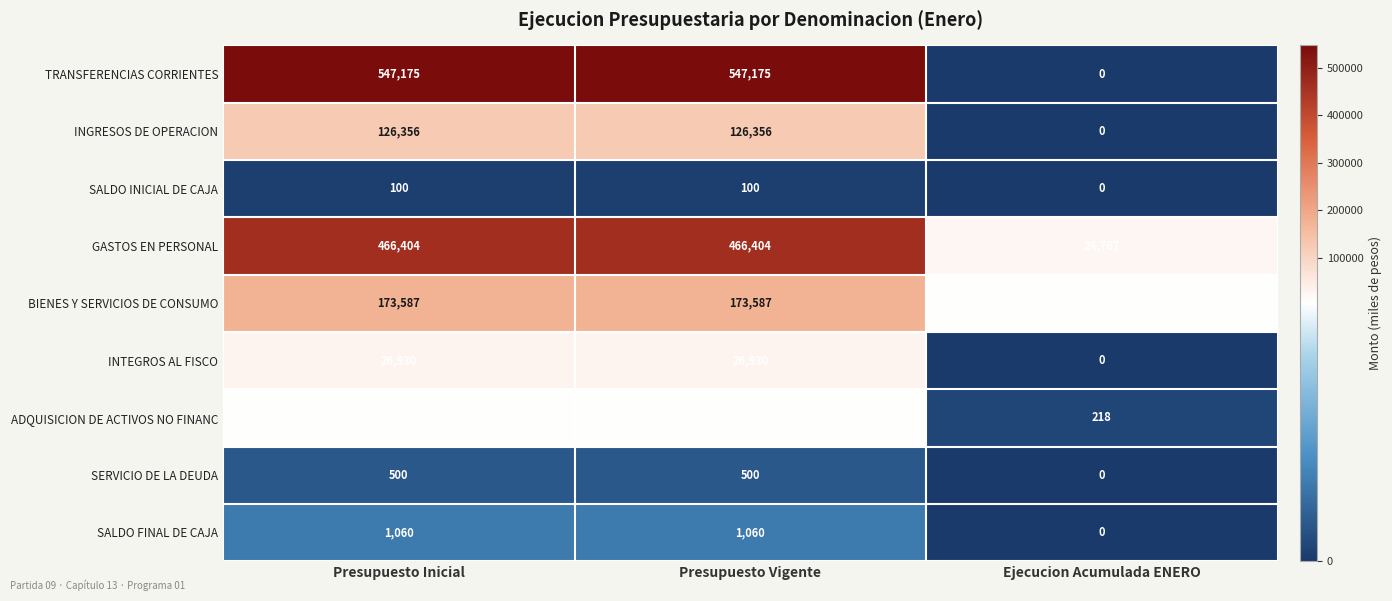

Reading right to left, list all the values displayed in this chart.

TRANSFERENCIAS CORRIENTES: 0	547175	547175
INGRESOS DE OPERACION: 0	126356	126356
SALDO INICIAL DE CAJA: 0	100	100
GASTOS EN PERSONAL: 24767	466404	466404
BIENES Y SERVICIOS DE CONSUMO: 6876	173587	173587
INTEGROS AL FISCO: 0	26930	26930
ADQUISICION DE ACTIVOS NO FINANC: 218	5150	5150
SERVICIO DE LA DEUDA: 0	500	500
SALDO FINAL DE CAJA: 0	1060	1060